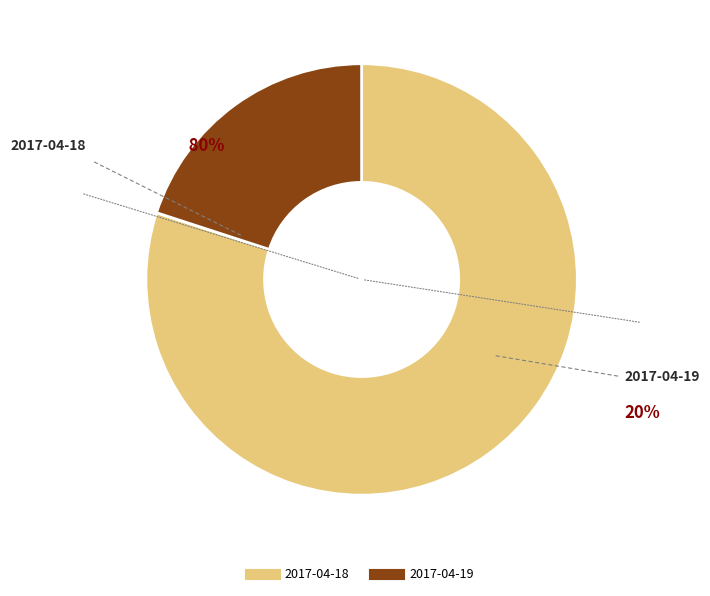

Combined, do 2017-04-19 and 2017-04-18 account for over 50%?

Yes